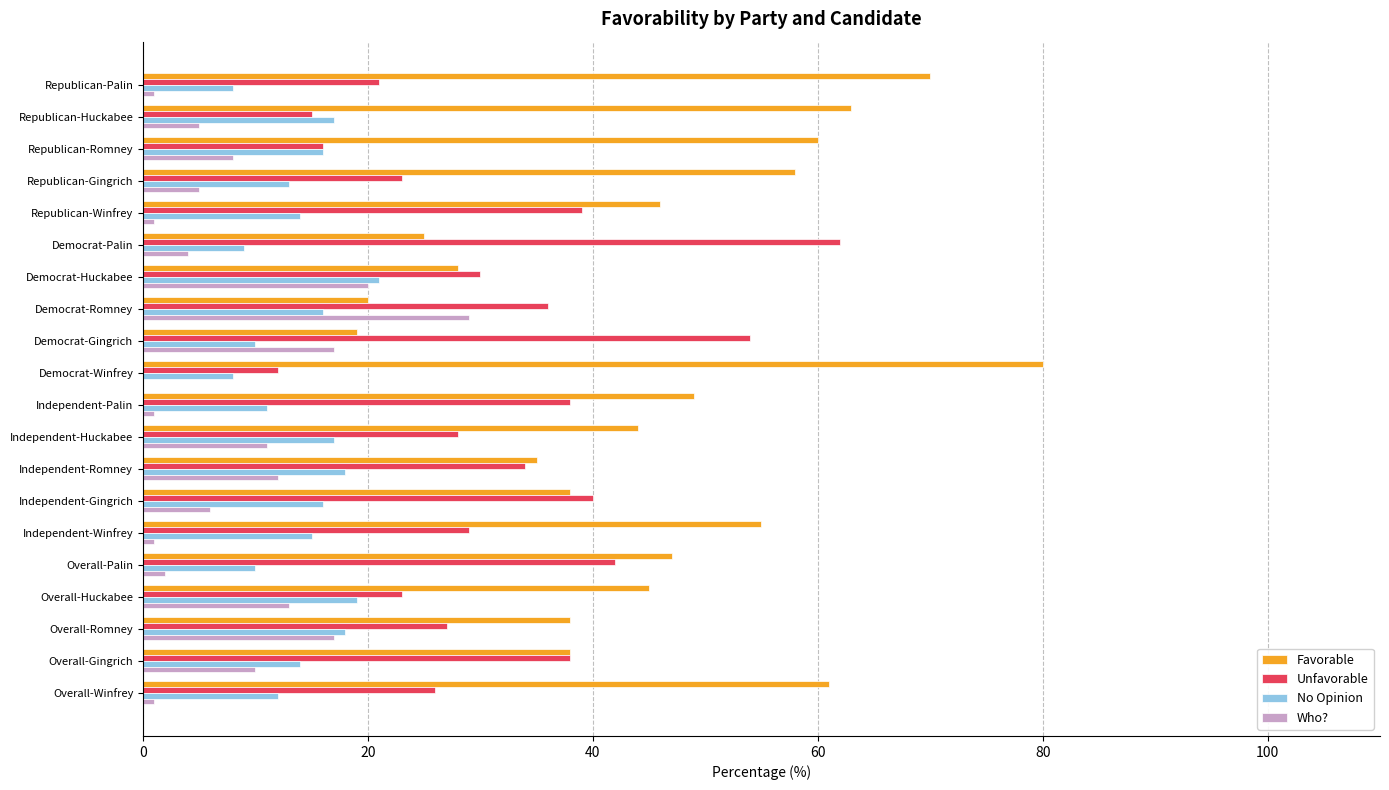

Is it true that Favorable equals 19 at Democrat-Gingrich?

True